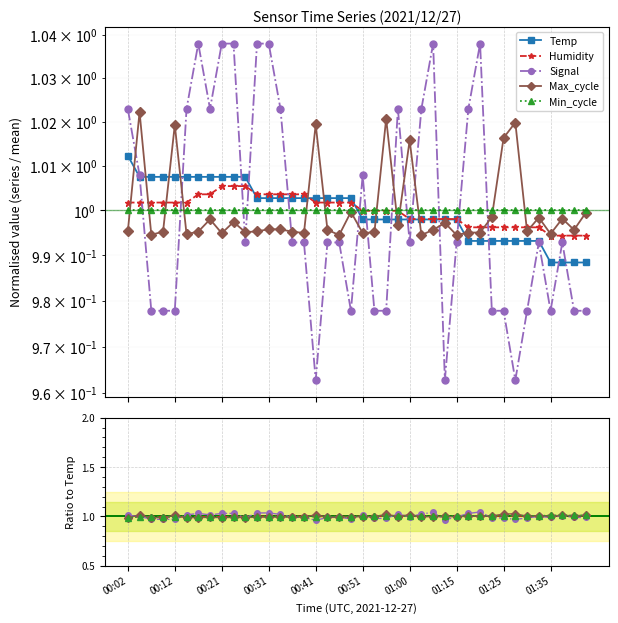

Which series ends up on top after the final intersection of Max_cycle and Signal?

Max_cycle